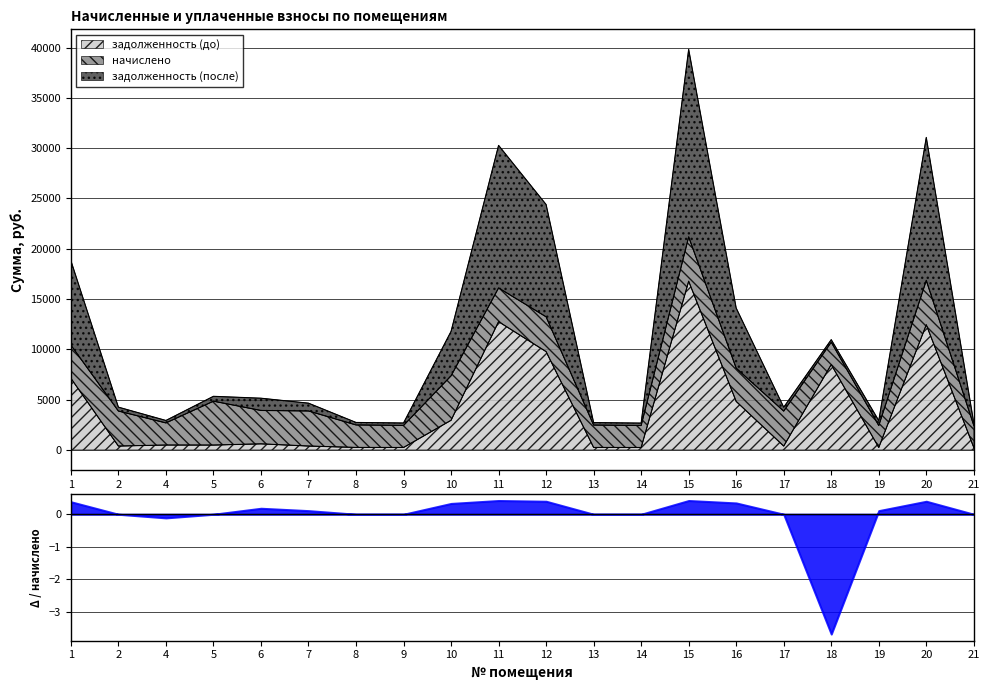

What is the value of the задолженность (до) point at the 12th from the left?

247.0